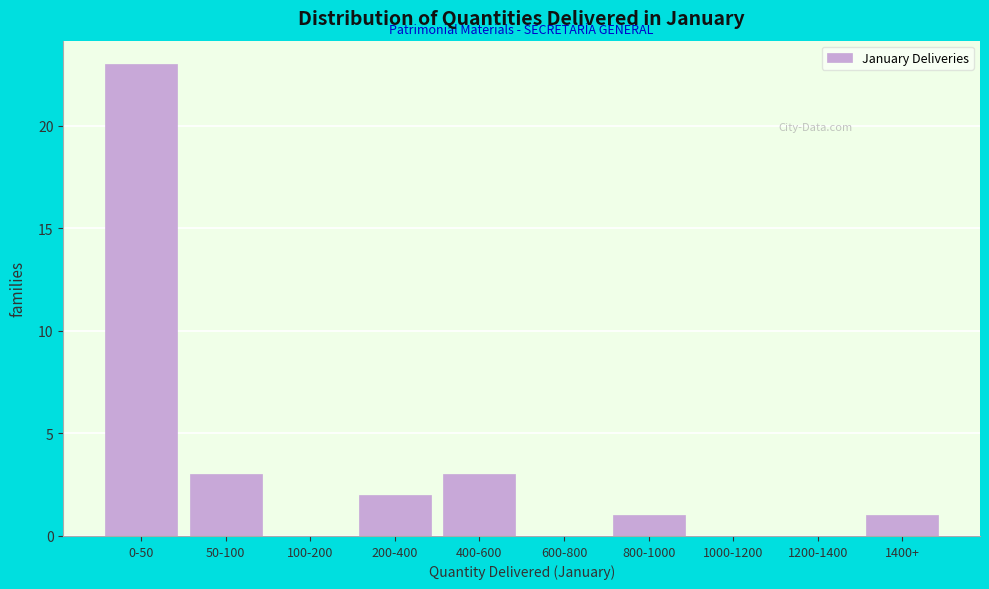

Reading right to left, what are all the values shown in this chart?

1400+=1	1200-1400=0	1000-1200=0	800-1000=1	600-800=0	400-600=3	200-400=2	100-200=0	50-100=3	0-50=23